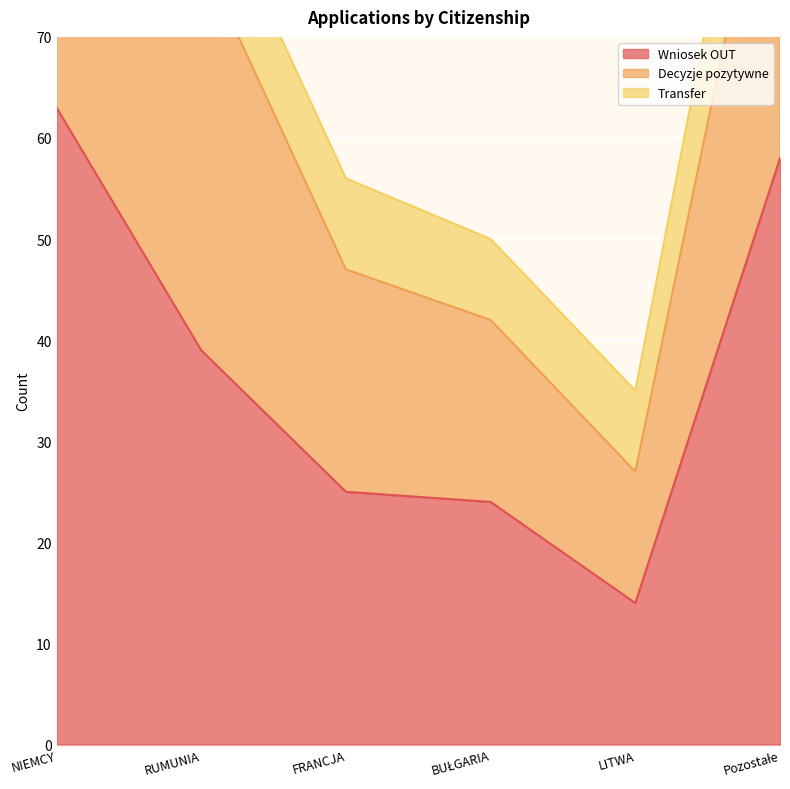

Is it true that Decyzje pozytywne equals 42 at BUŁGARIA?

True